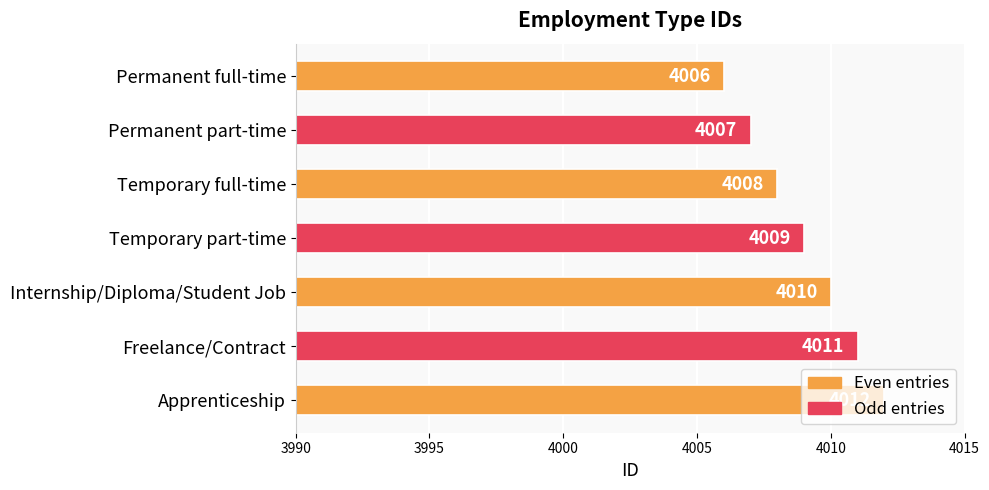

How many categories are shown in the chart?

7